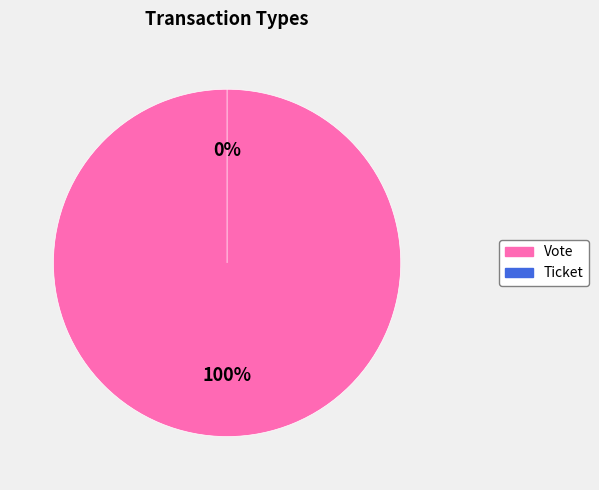

Which slice is the largest?

Vote